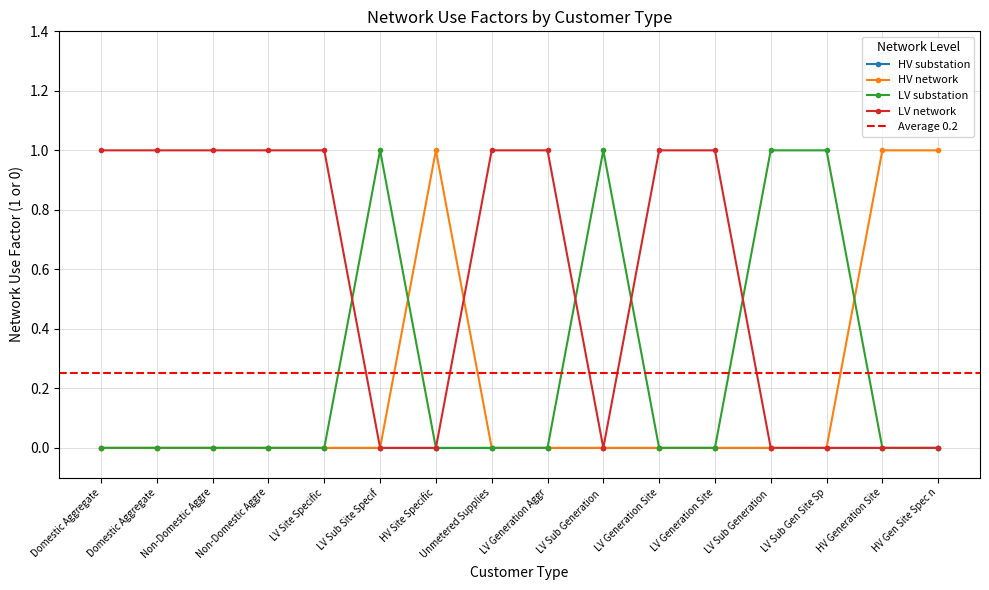

Is this an area chart (filled region under the line)?

No